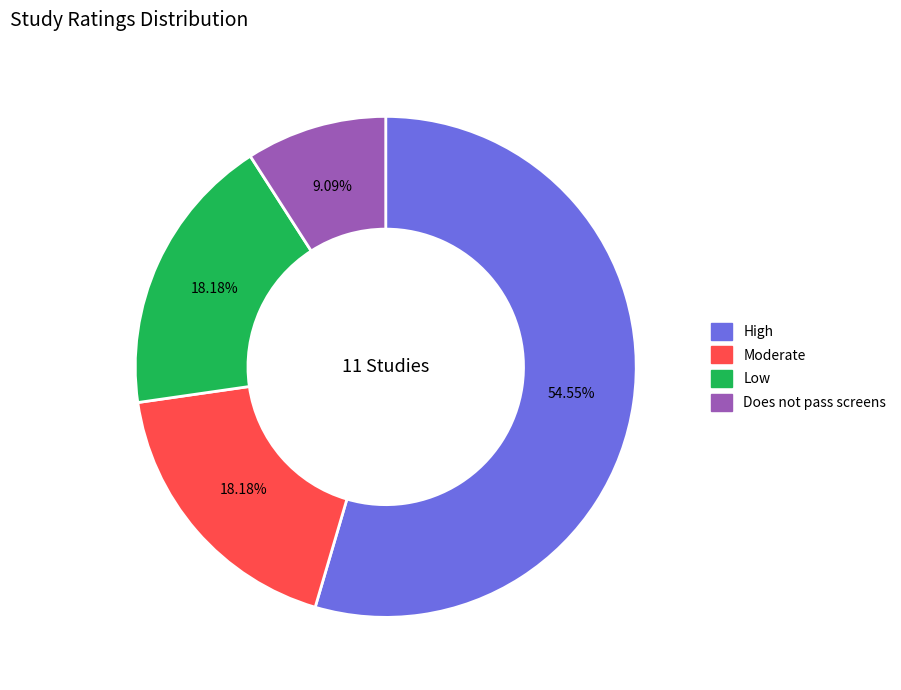

Is it true that Low is 29% of the pie?

False